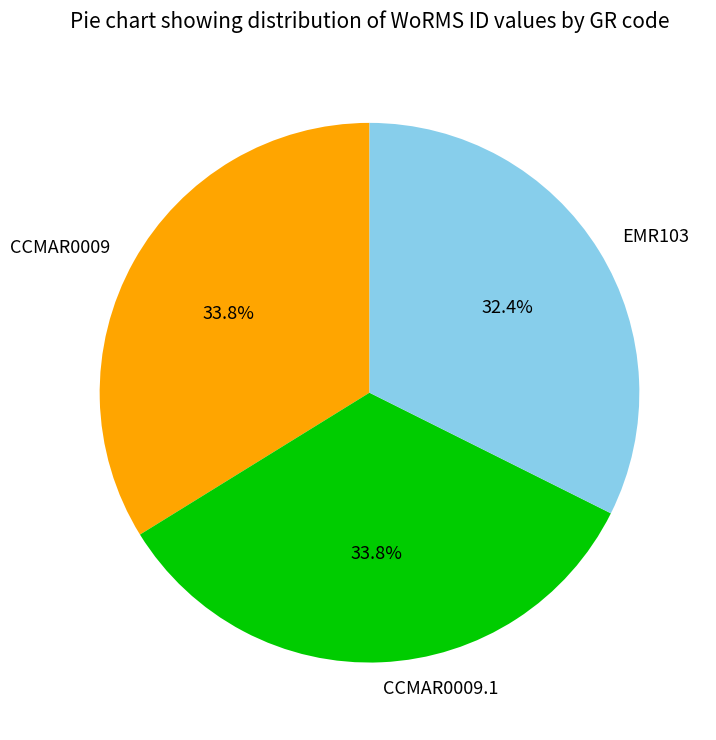

To the nearest percent, what percentage of the pie is CCMAR0009.1?

34%